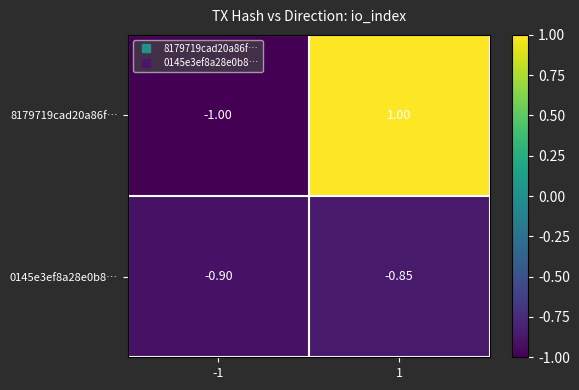

Is the value of 8179719cad20a86f… at 1 greater than the value of 0145e3ef8a28e0b8… at -1?

Yes